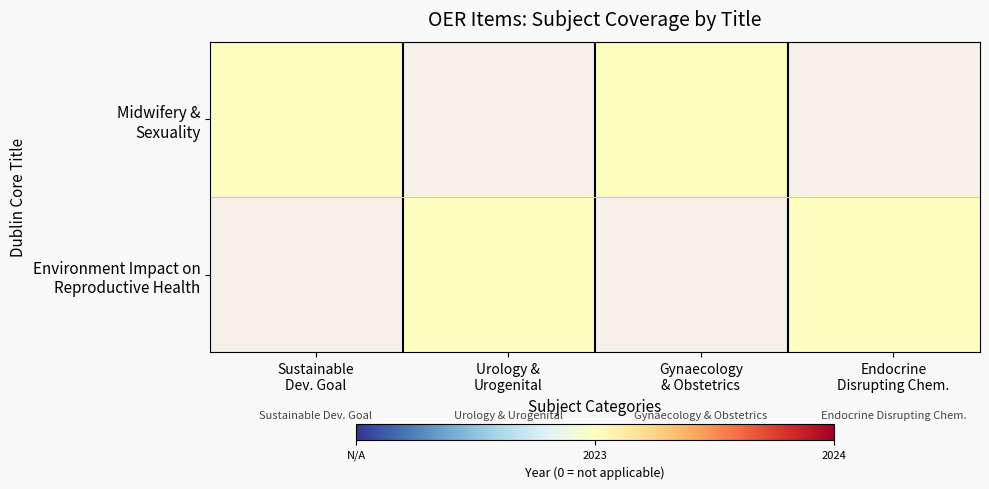

What is the spread (max minus min) of values at Urology & urogenital medicine?

2023